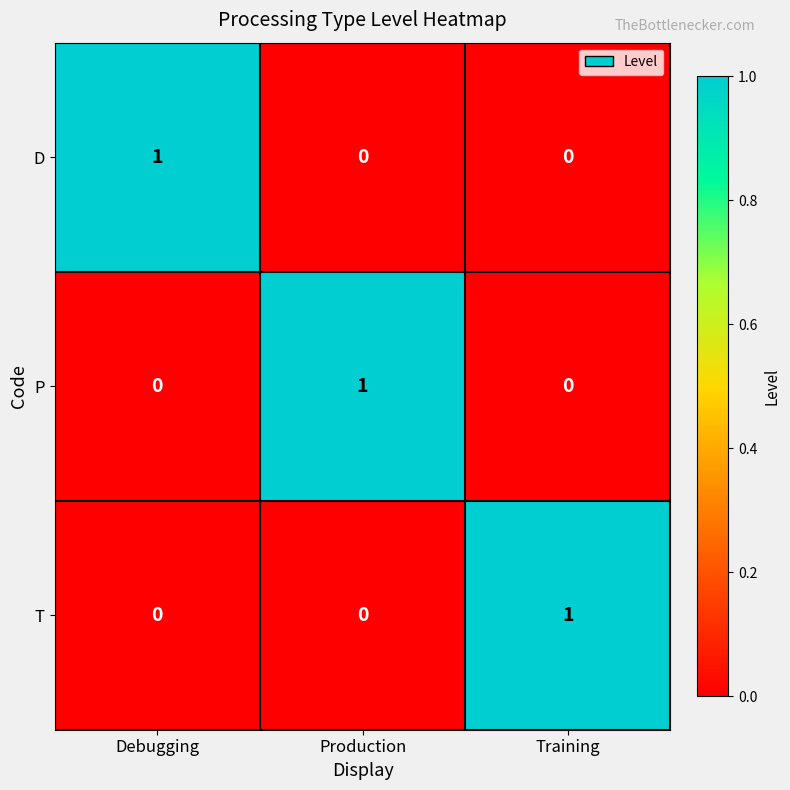

Which category has the highest value in the D series?

Debugging